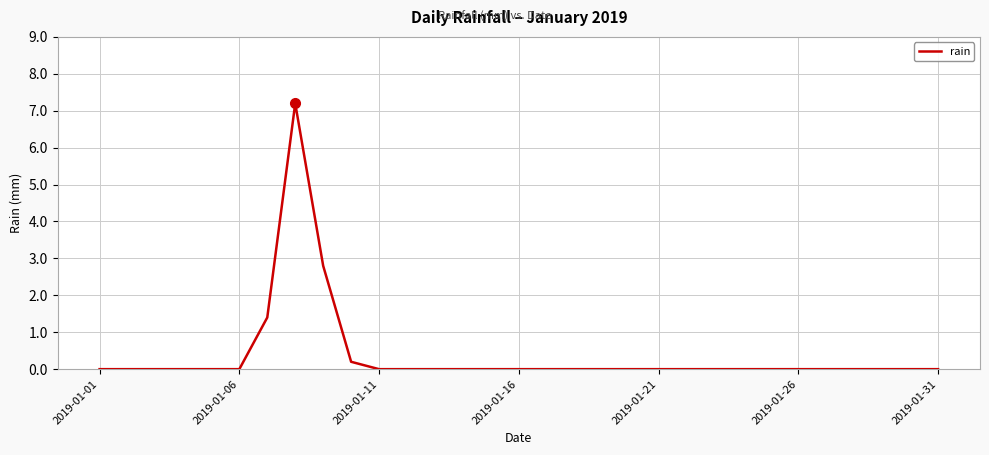

What is the greatest value displayed?

7.2